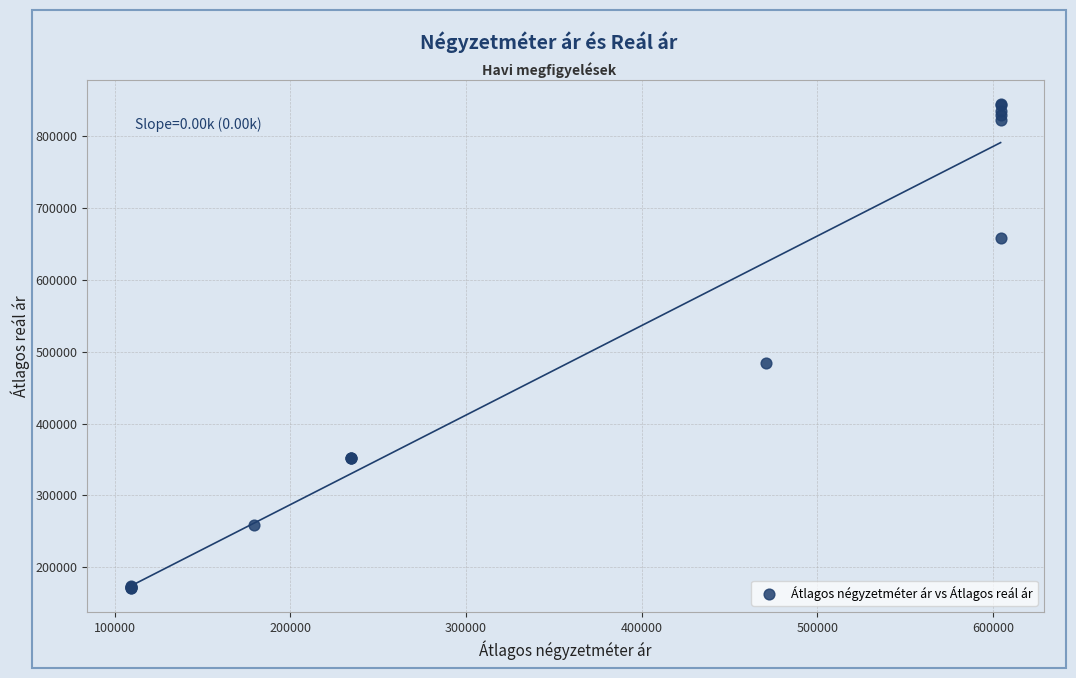

What Y value in the scatter plot is closest to 508143?

484011